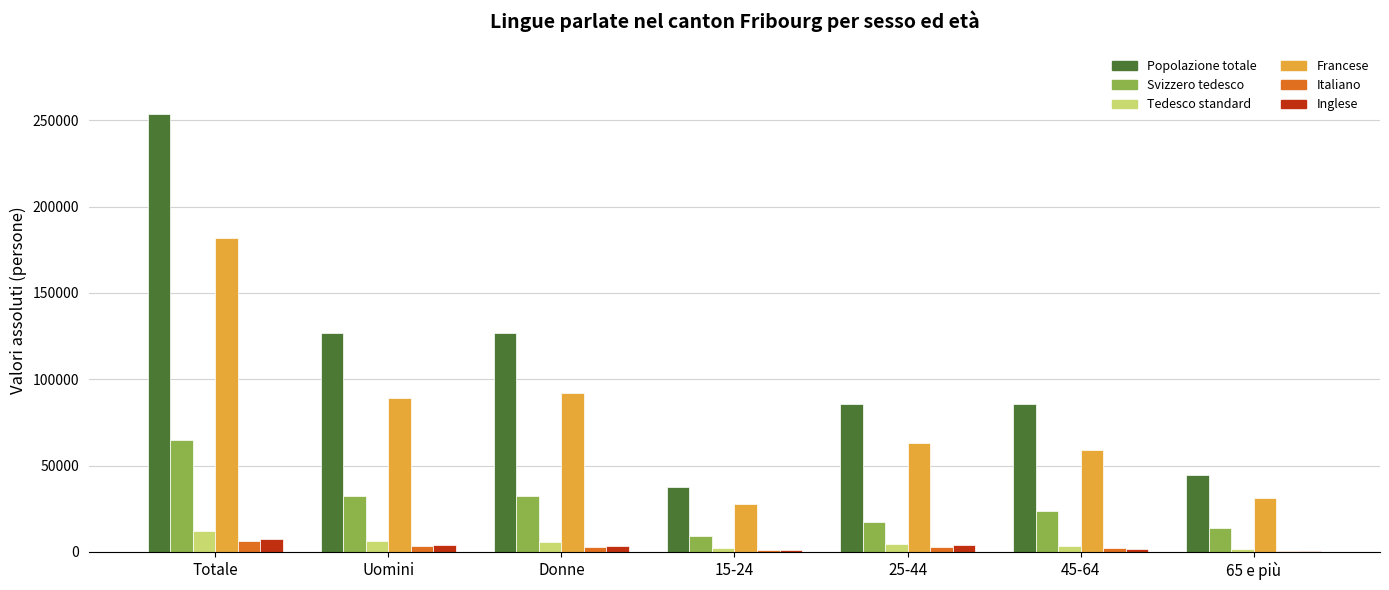

Between 45-64 and 65 e più, which series saw the biggest shift?

Popolazione totale